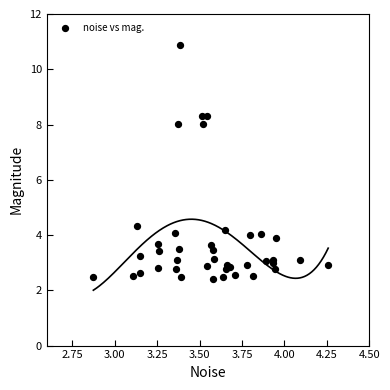

What Y value in the scatter plot is closest to 6?

4.3